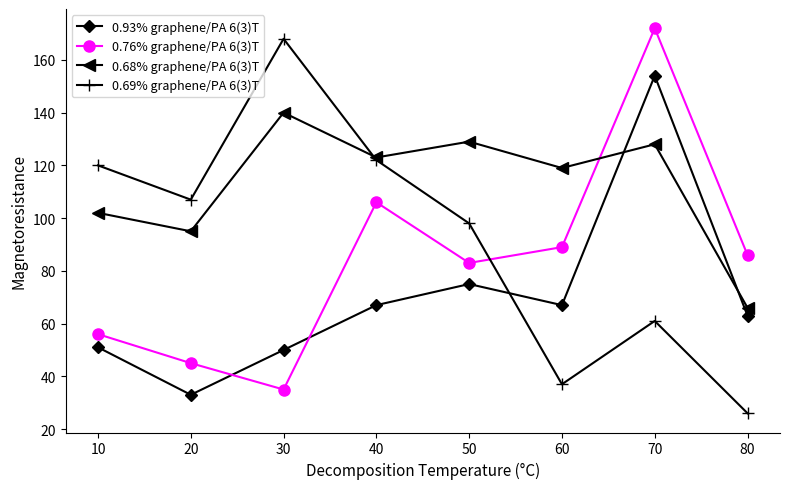

Reading left to right, what are all the values shown in this chart?

0.93% graphene/PA 6(3)T: 51	33	50	67	75	67	154	63
0.76% graphene/PA 6(3)T: 56	45	35	106	83	89	172	86
0.68% graphene/PA 6(3)T: 102	95	140	123	129	119	128	66
0.69% graphene/PA 6(3)T: 120	107	168	122	98	37	61	26